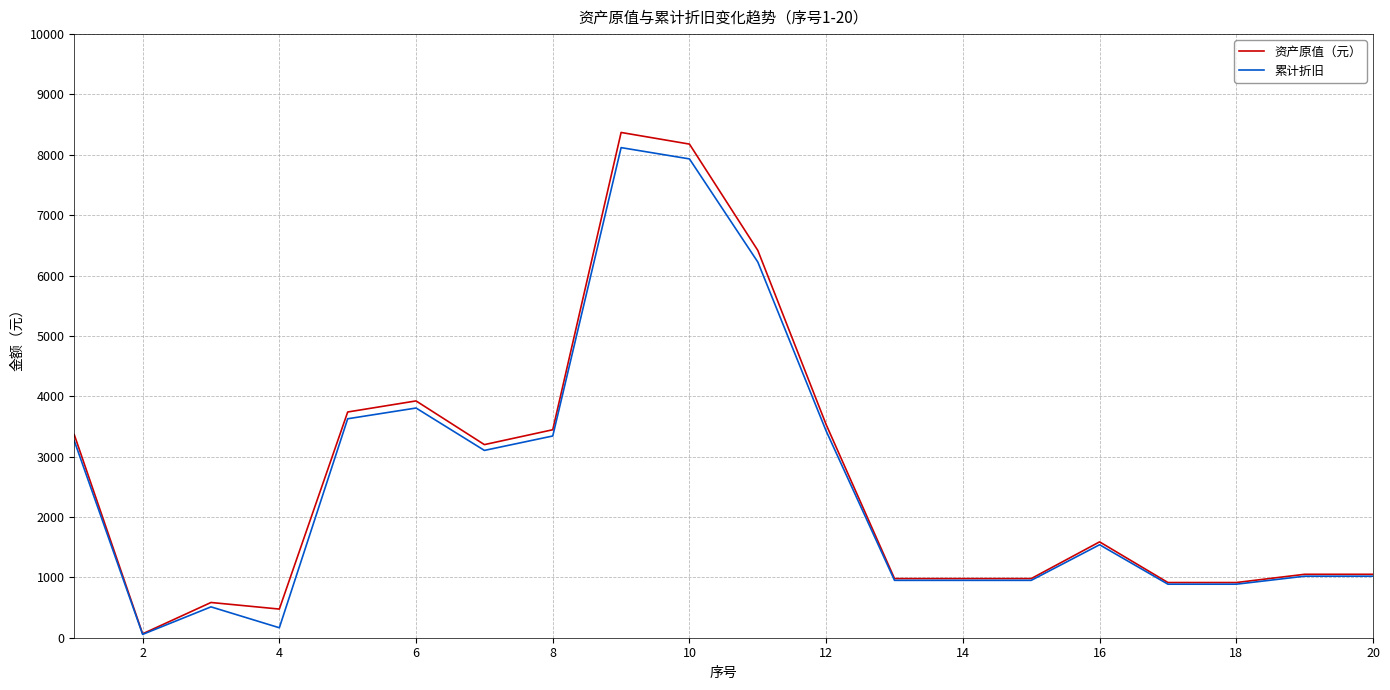

What is the maximum value for 累计折旧?

8119.5